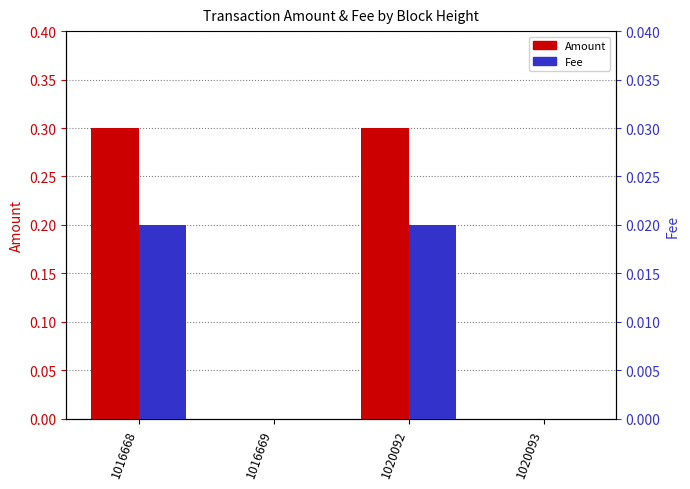

Rank the series by their maximum value, from lowest to highest.

Fee, Amount